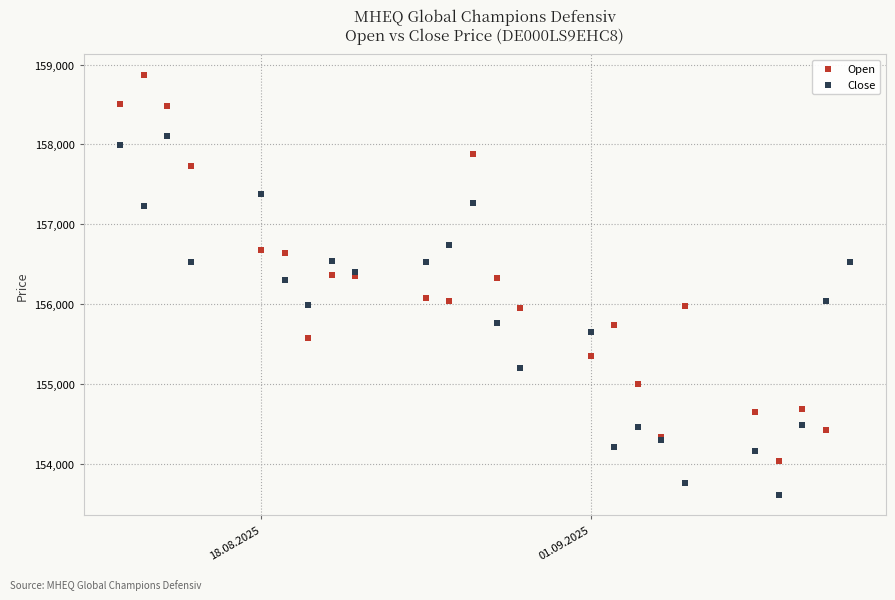

Which series has the widest spread of Y values?

Open